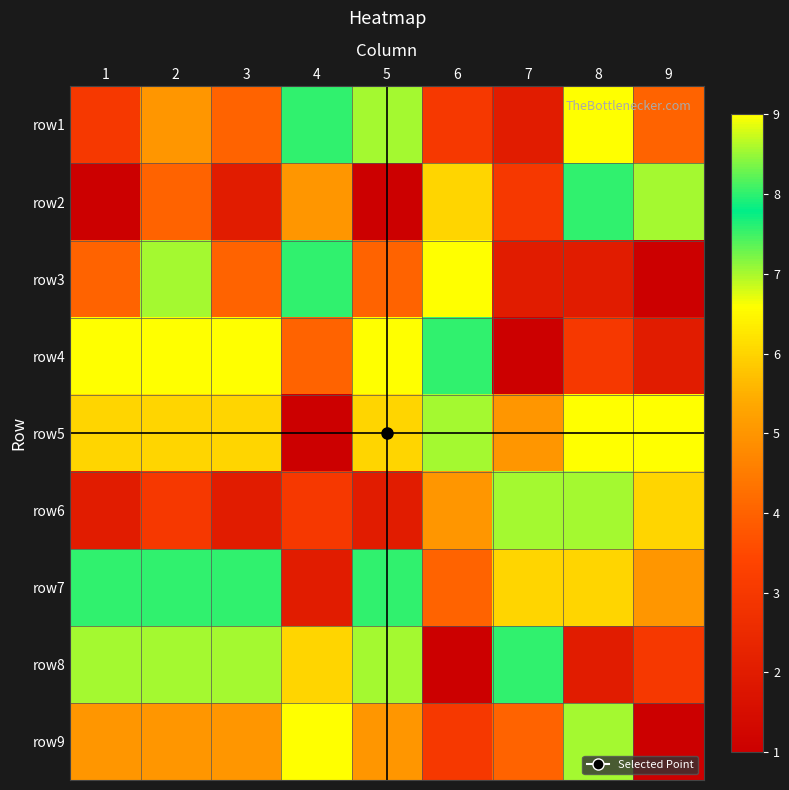

Reading left to right, what are all the values shown in this chart?

row1: 1=3	2=5	3=4	4=8	5=7	6=3	7=2	8=9	9=4
row2: 1=1	2=4	3=2	4=5	5=1	6=6	7=3	8=8	9=7
row3: 1=4	2=7	3=4	4=8	5=4	6=9	7=2	8=2	9=1
row4: 1=9	2=9	3=9	4=4	5=9	6=8	7=1	8=3	9=2
row5: 1=6	2=6	3=6	4=1	5=6	6=7	7=5	8=9	9=9
row6: 1=2	2=3	3=2	4=3	5=2	6=5	7=7	8=7	9=6
row7: 1=8	2=8	3=8	4=2	5=8	6=4	7=6	8=6	9=5
row8: 1=7	2=7	3=7	4=6	5=7	6=1	7=8	8=2	9=3
row9: 1=5	2=5	3=5	4=9	5=5	6=3	7=4	8=7	9=1